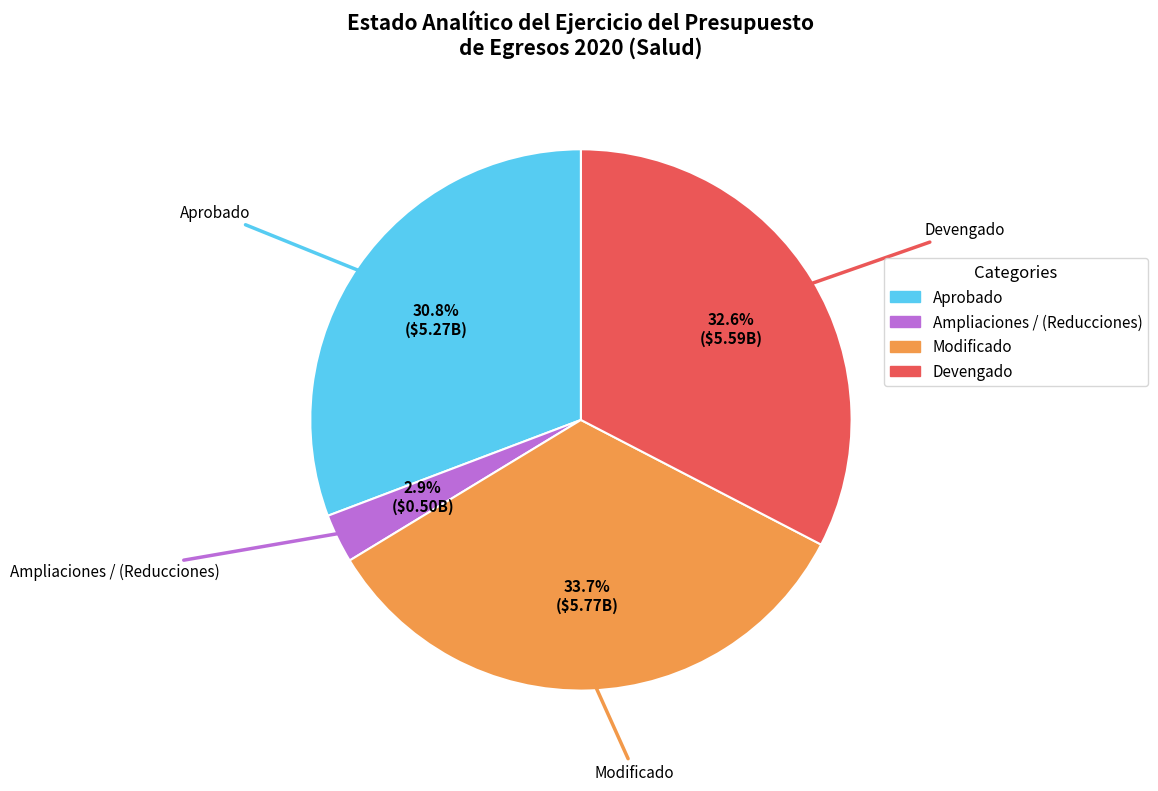

Is it true that Modificado is 48% of the pie?

False